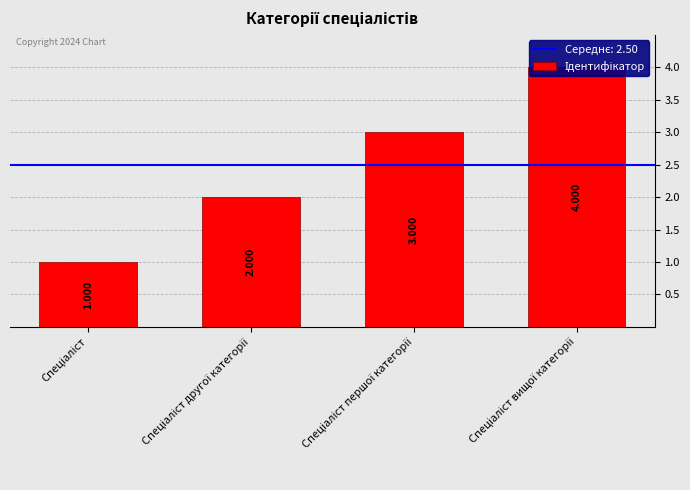

What value does the data have at Спеціаліст?

1